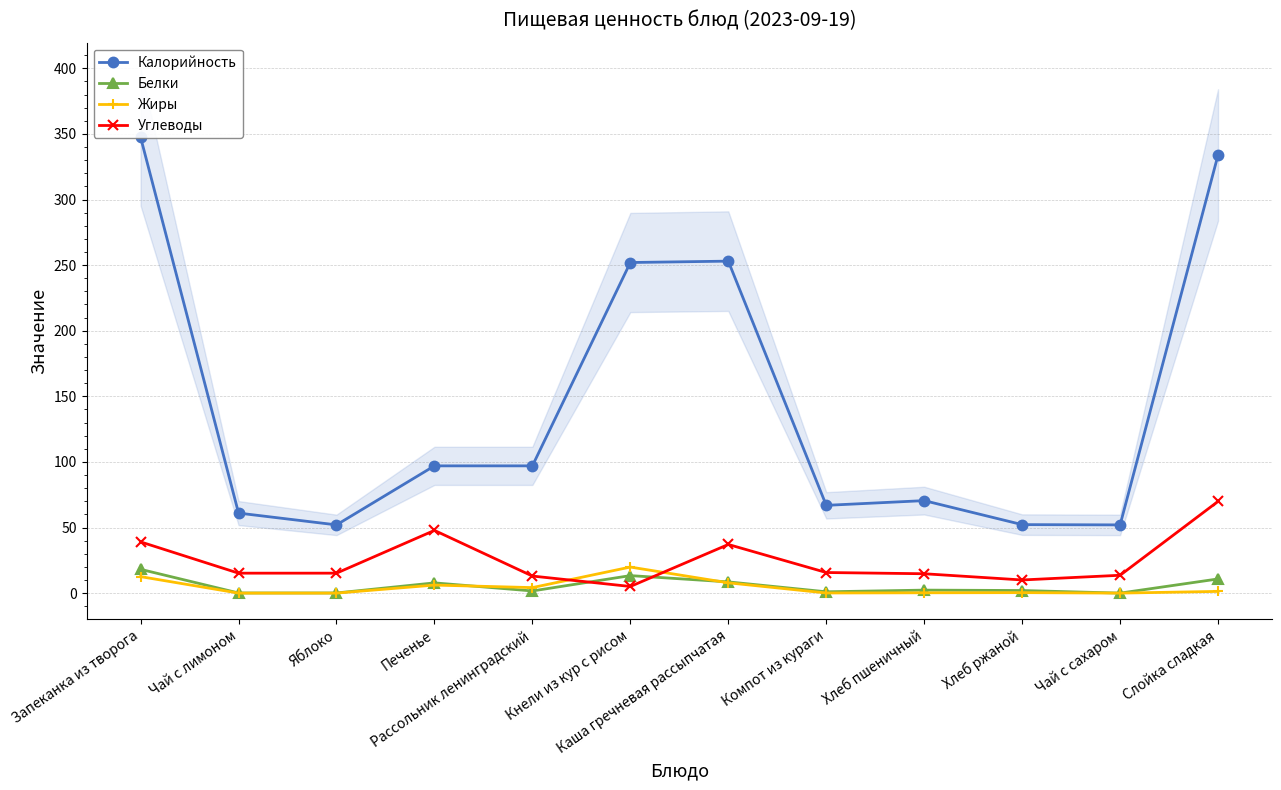

What is the average value of the Жиры series?

4.4